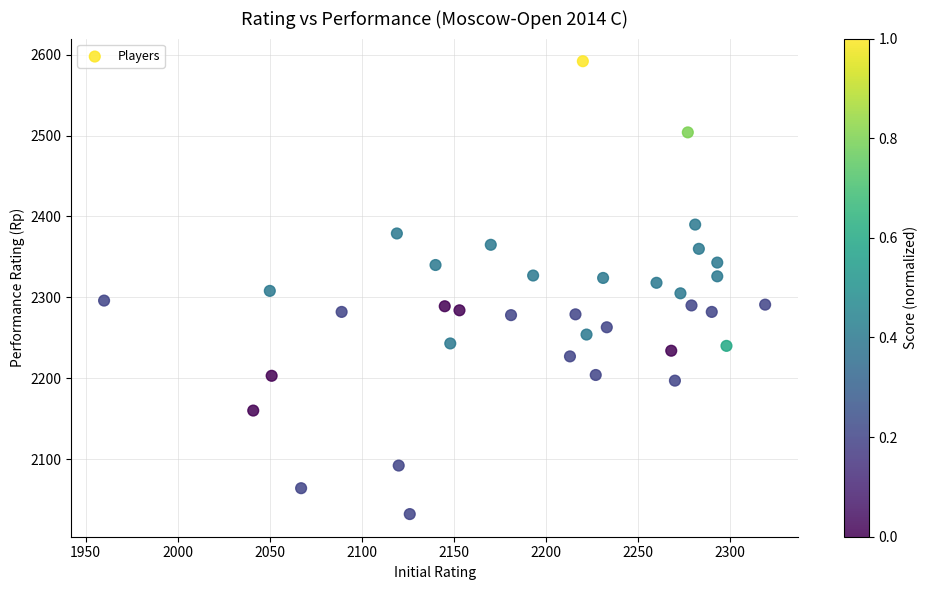

What is the range of Y values (max minus min)?

560